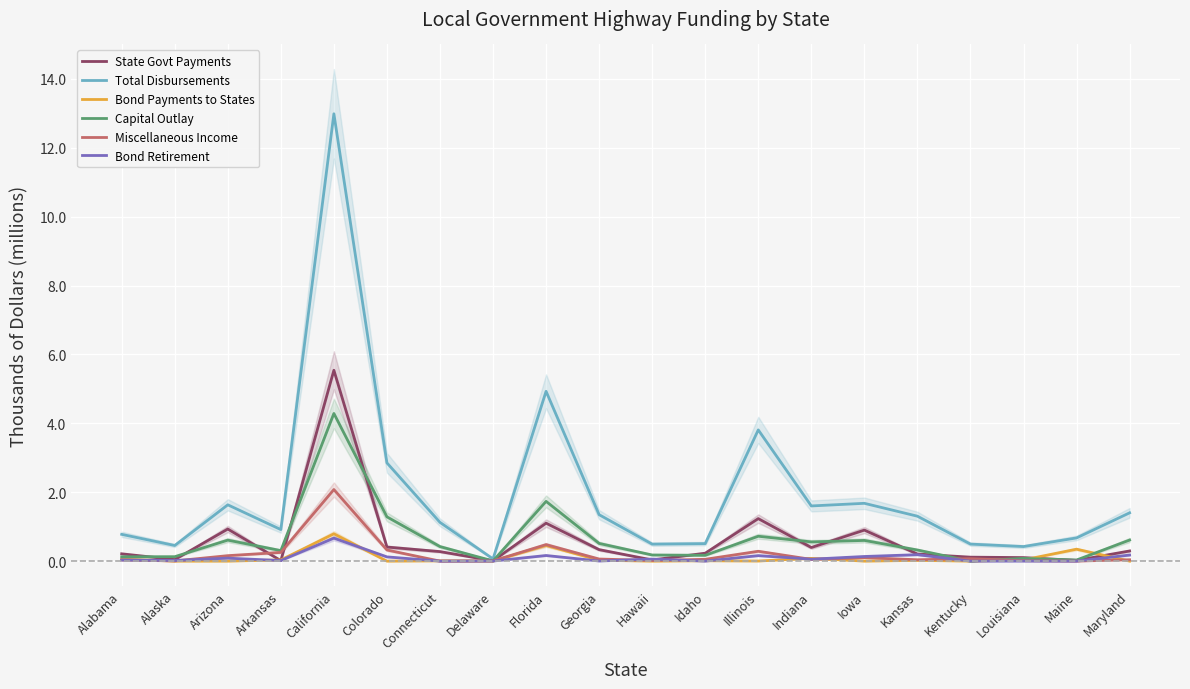

What value does the Miscellaneous Income series have at Indiana?

0.1